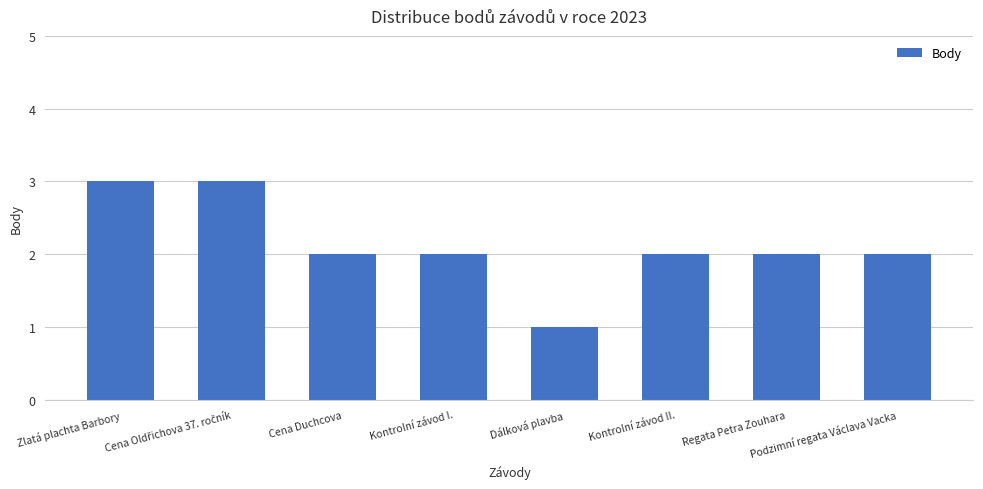

Which category has the lowest value across all series?

Dálková plavba